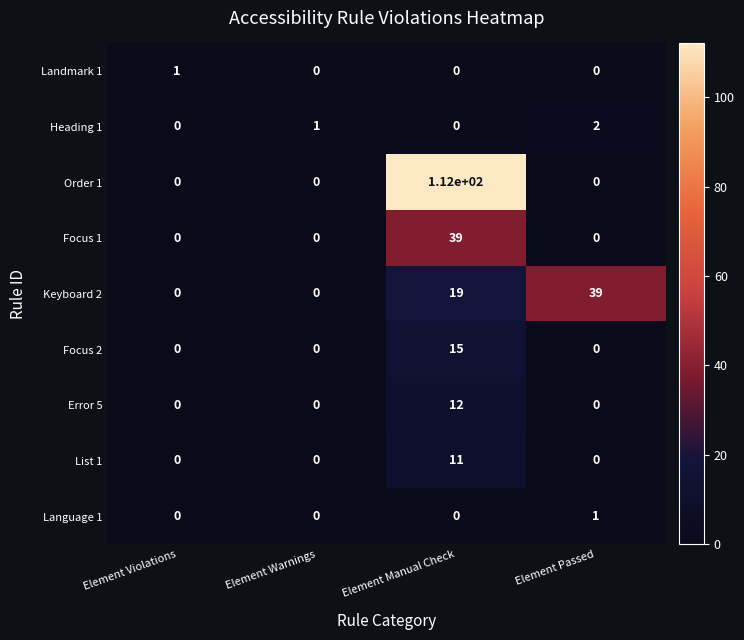

What is the difference between the Order 1 values at Element Manual Check and Element Violations?

112